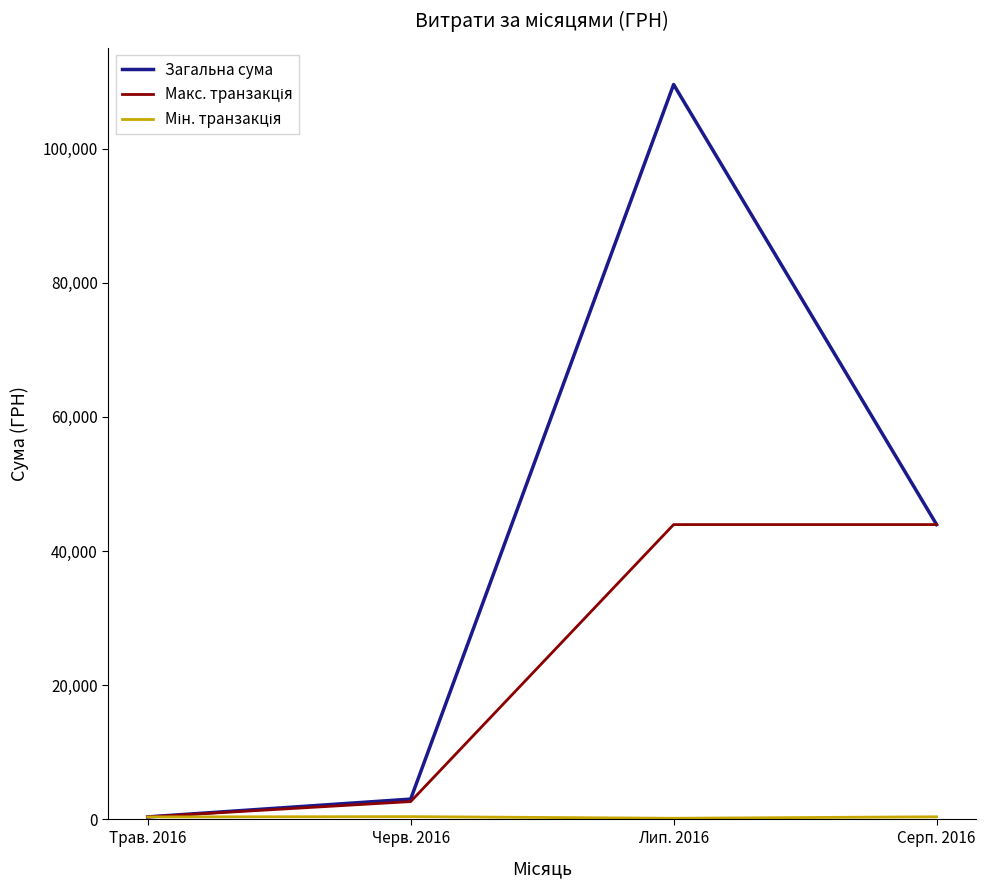

At which category is the sum across all series the highest?

Лип. 2016